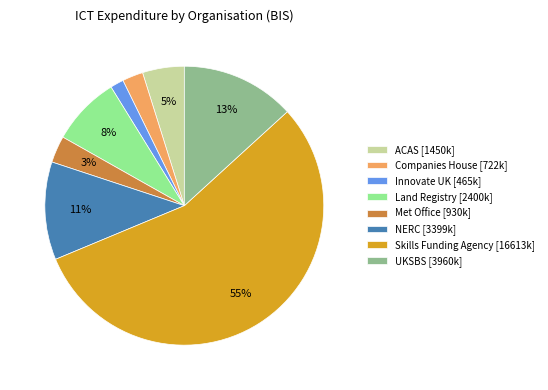

Is it true that Companies House is 17% of the pie?

False